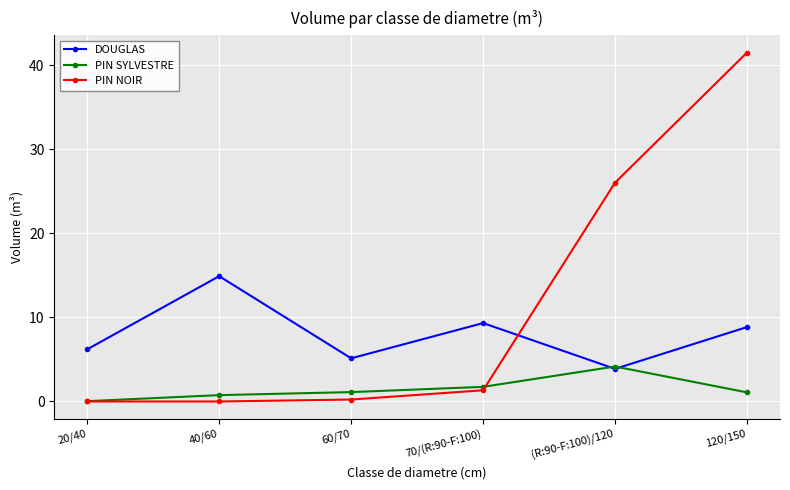

What position from the right is 120/150?

1